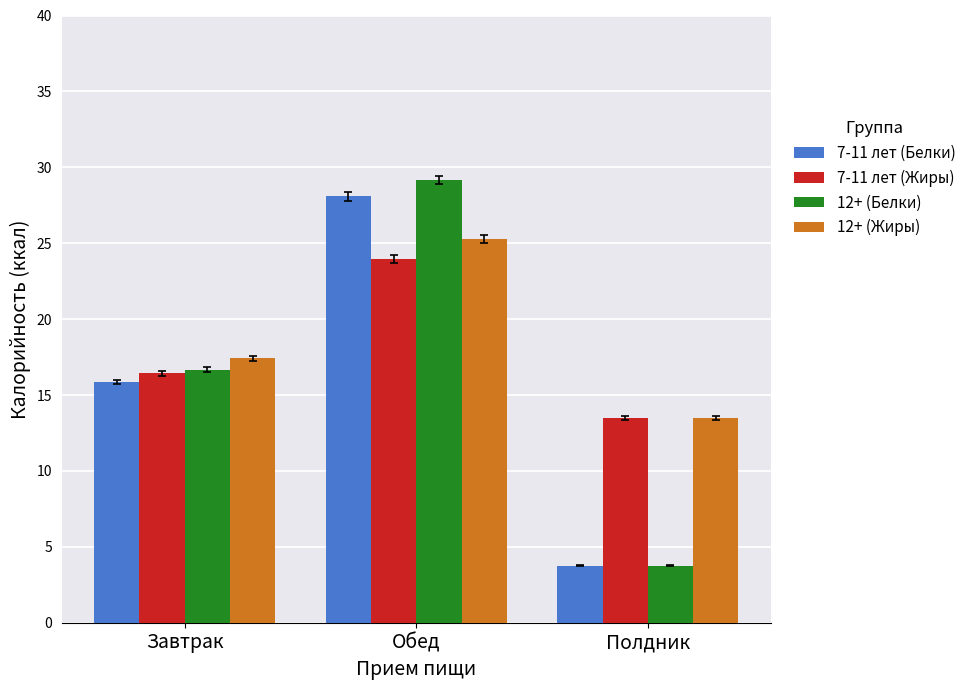

What is the difference between the 12+ (Жиры) values at Обед and Завтрак?

7.9